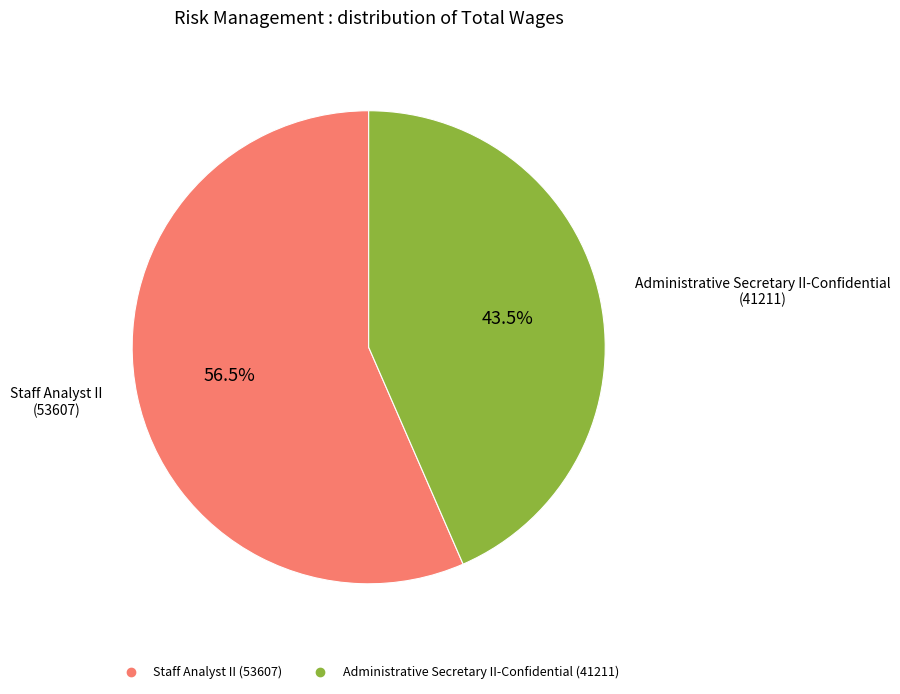

What is the smallest slice in the pie chart?

Administrative Secretary II-Confidential